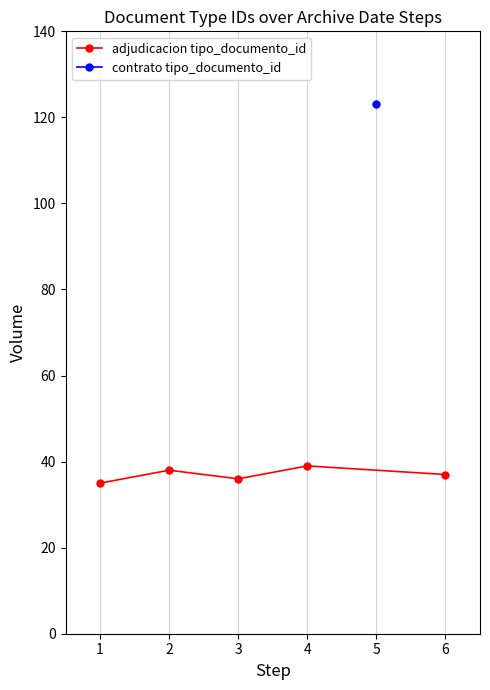

Where is the first local minimum for adjudicacion tipo_documento_id?

3